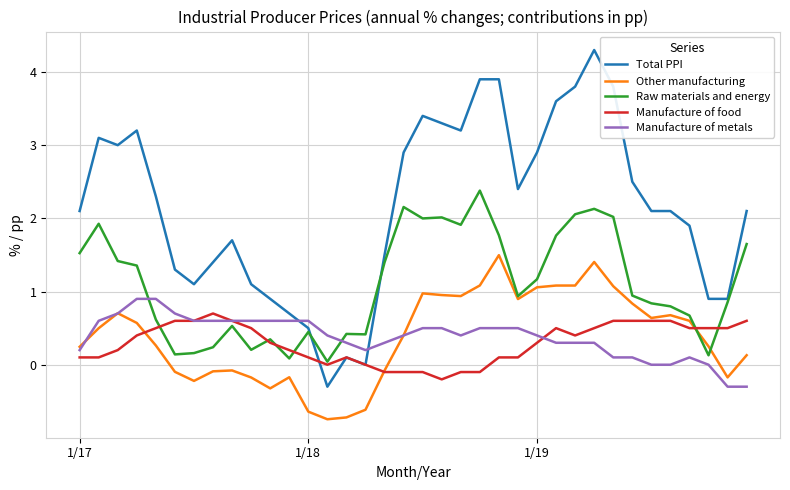

Which series has the largest range (max minus min)?

Total PPI